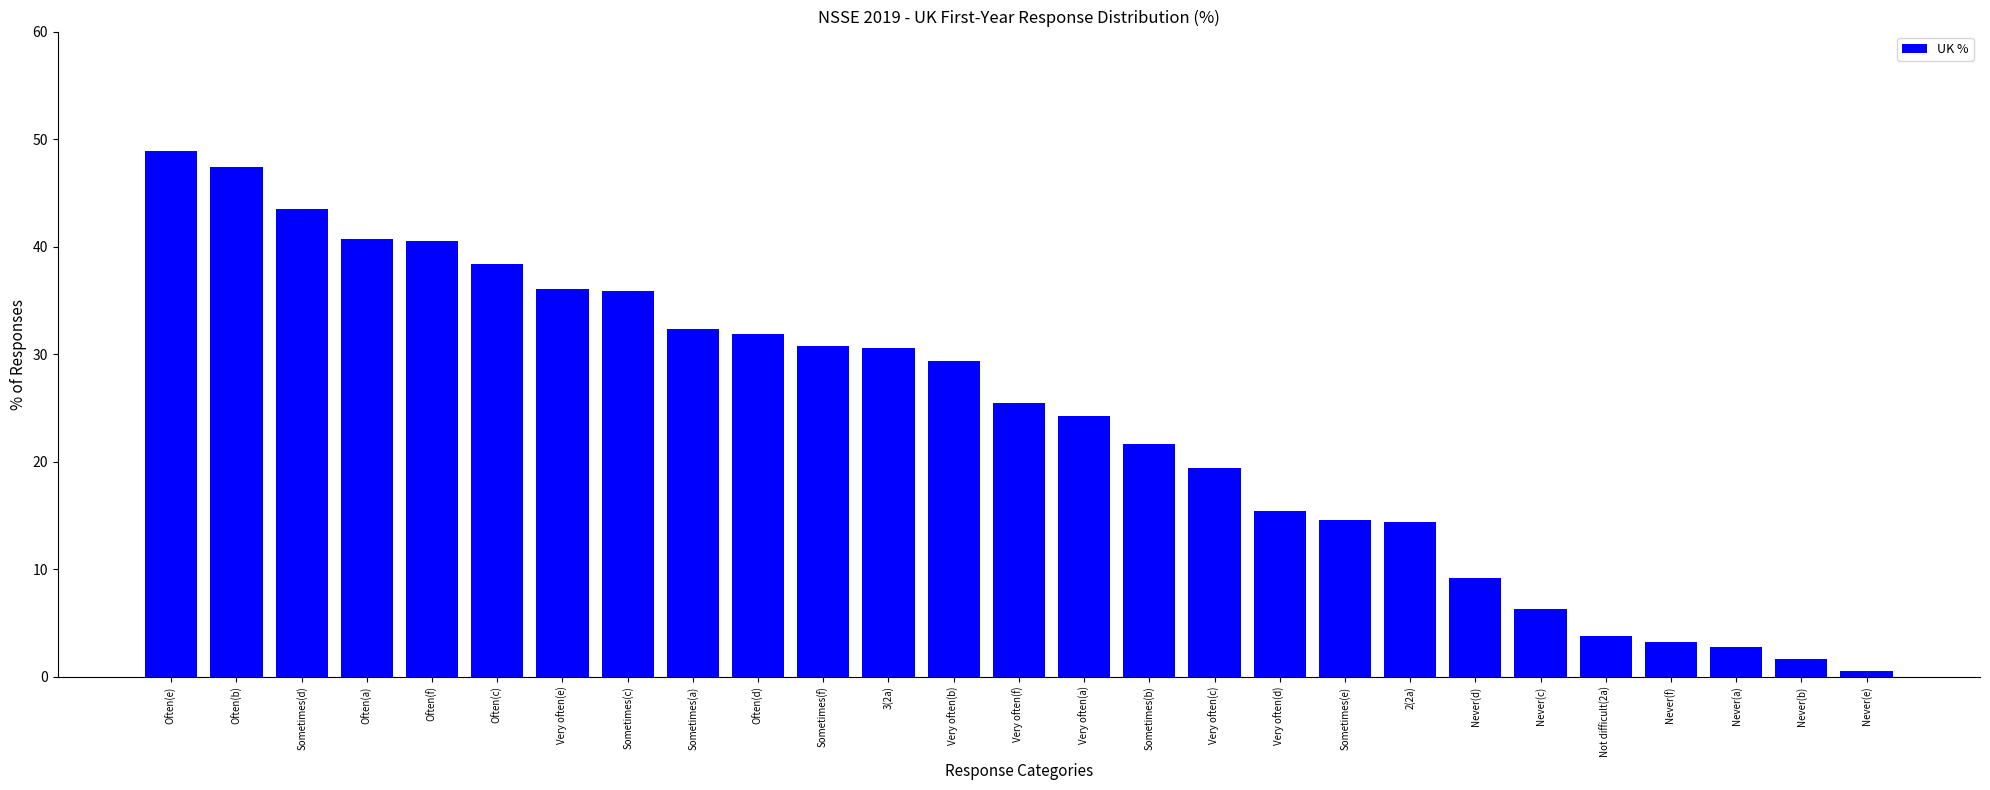

What is the ratio of the value at Sometimes(e) to the value at Often(b)?

0.3